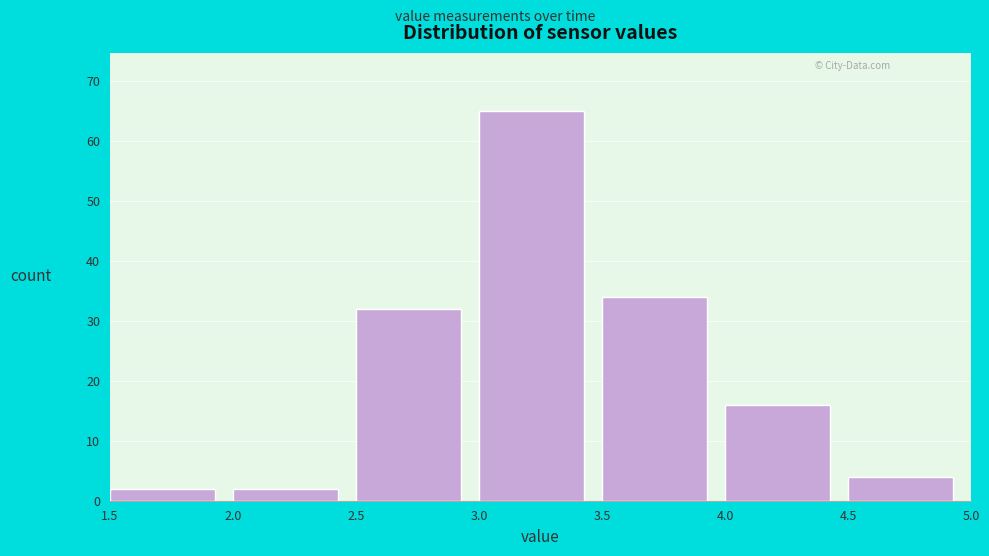

Reading left to right, transcribe this chart: for each bar, give the range it covers on the x-axis and its height. The values are not printed on the chart, so give them approximately, as read against the axis.

1.5 to 2.0: 2
2.0 to 2.5: 2
2.5 to 3.0: 32
3.0 to 3.5: 65
3.5 to 4.0: 34
4.0 to 4.5: 16
4.5 to 5.0: 4